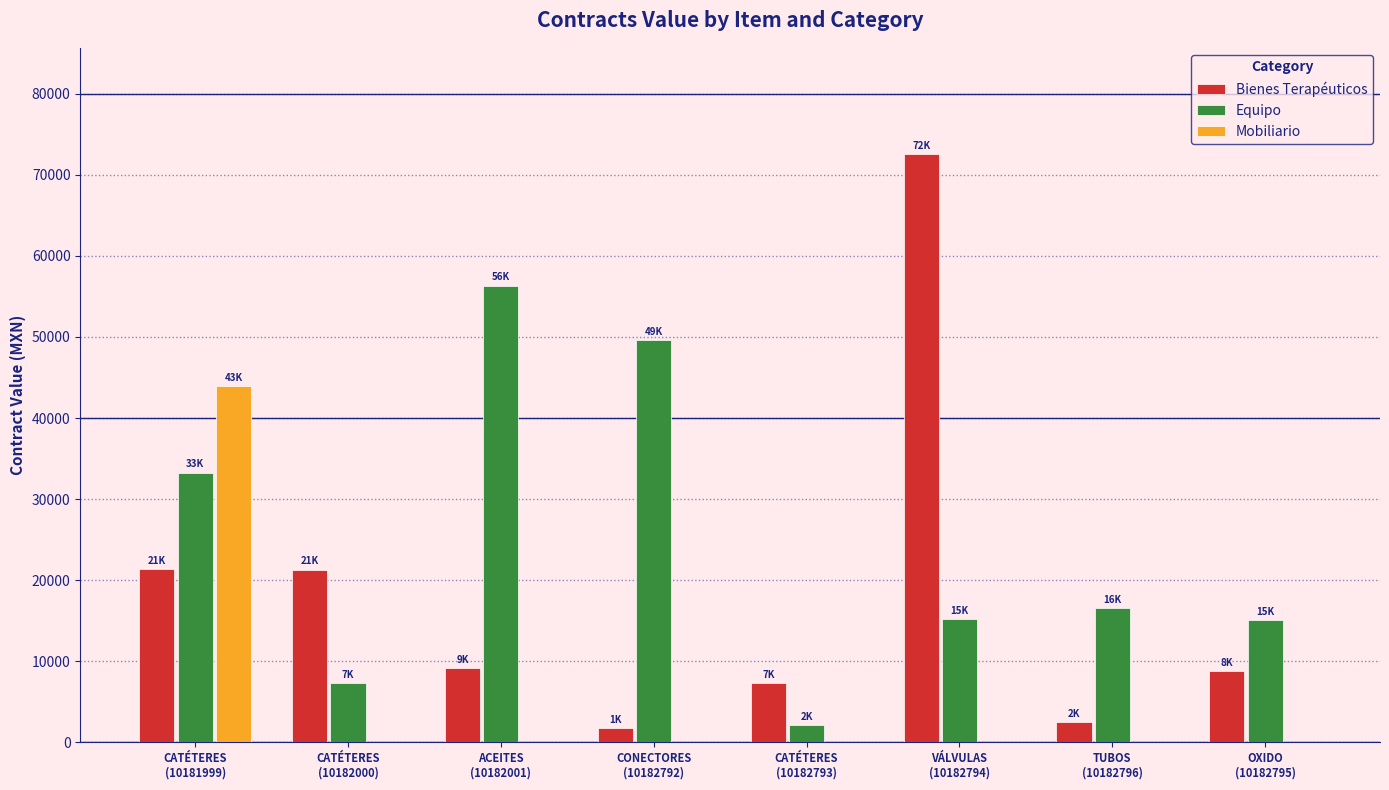

What is the sum of all Mobiliario values?

43956.0